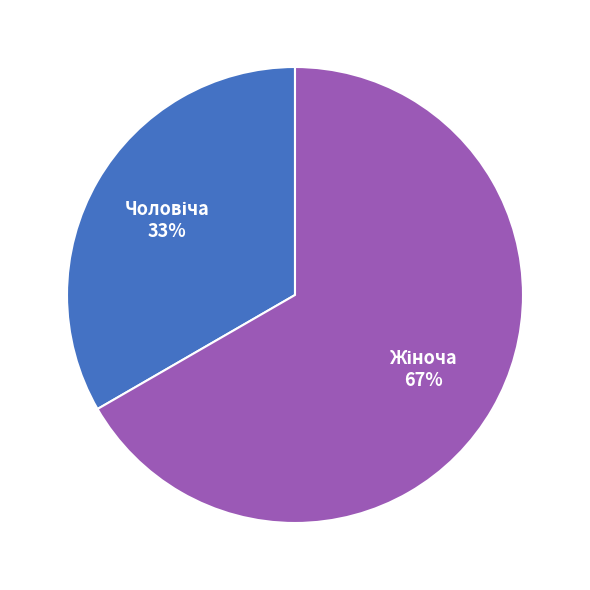

Does any single category account for the majority?

Yes